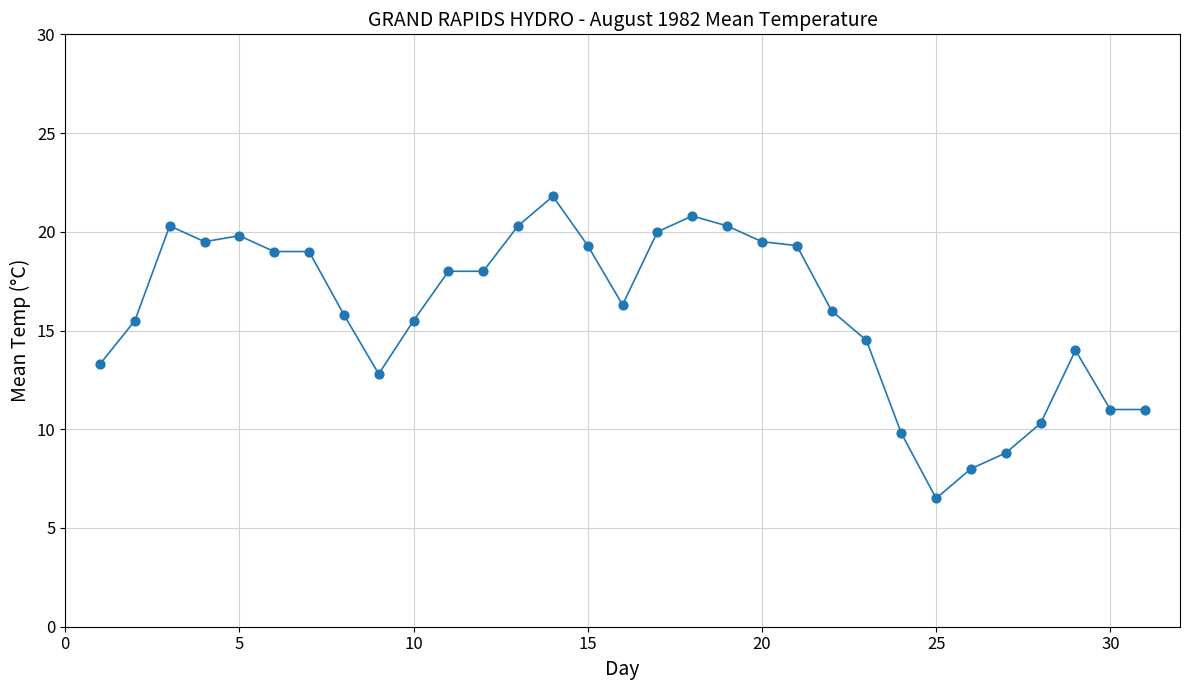

What is the maximum value shown in the chart?

21.8